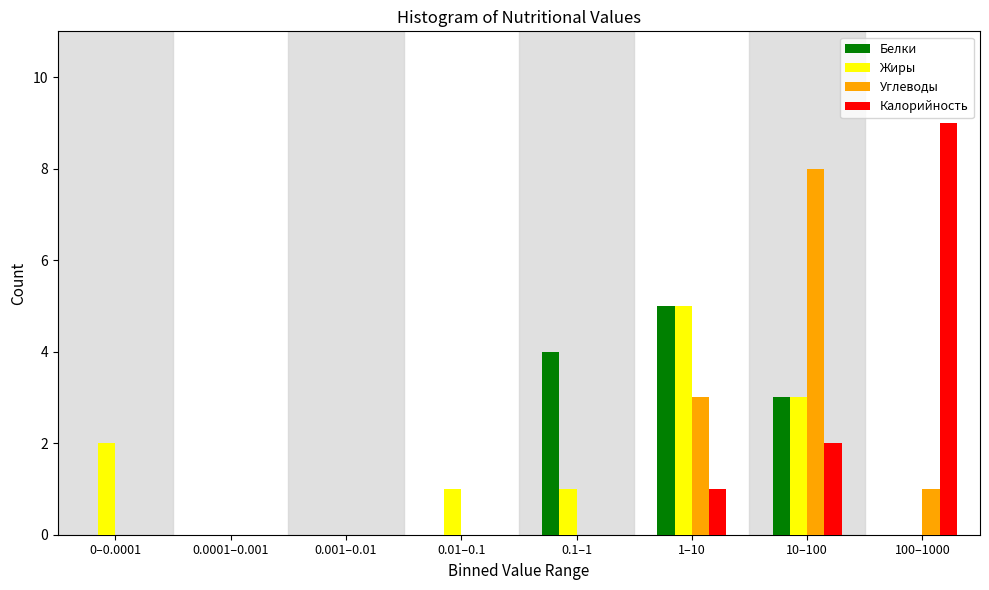

What is the sum of the Жиры values at 10–100 and 100–1000?

3